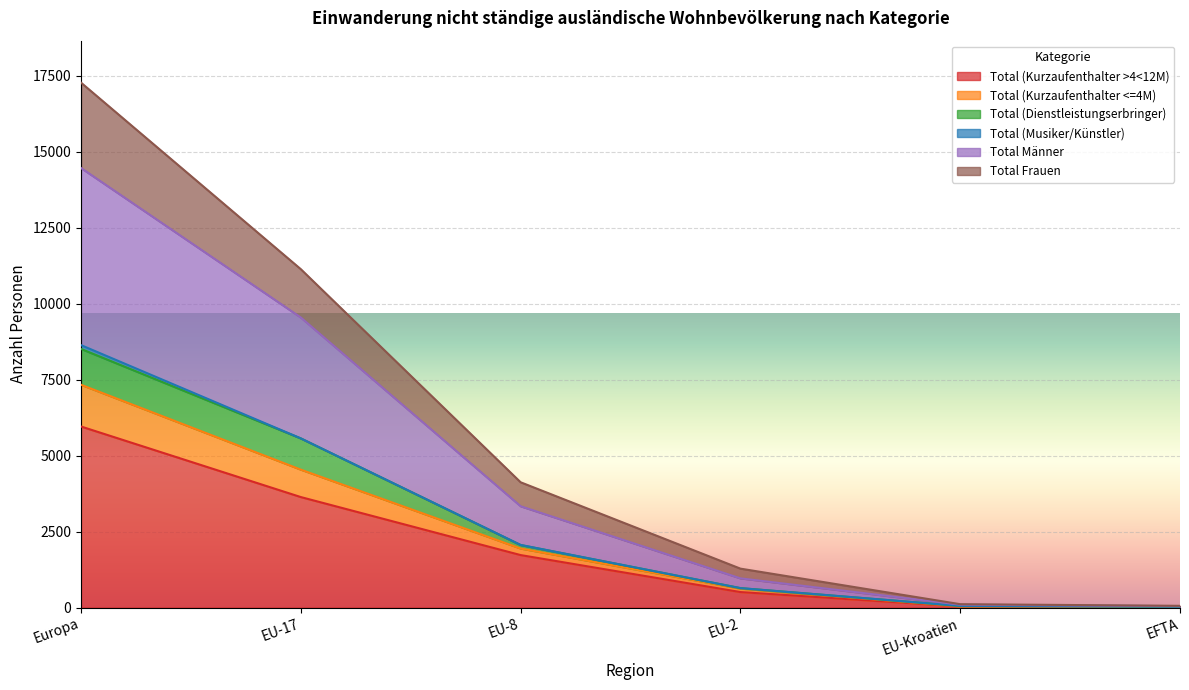

True or false: Total (Kurzaufenthalter >4<12M) has a value of 10579 at Europa.

False